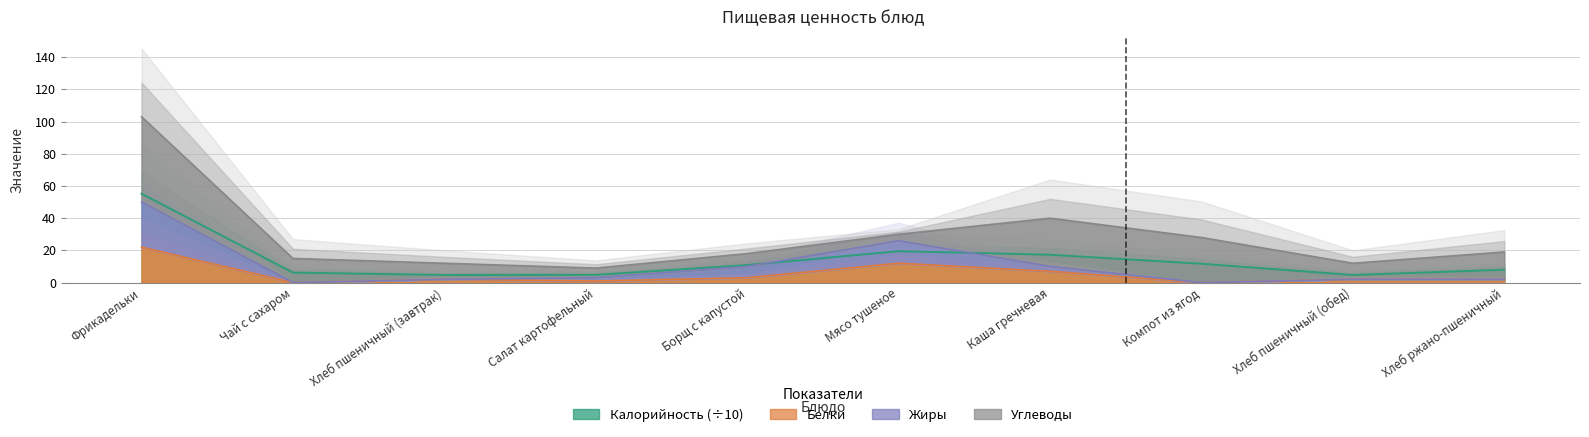

How many times do Калорийность and Жиры cross each other?

2